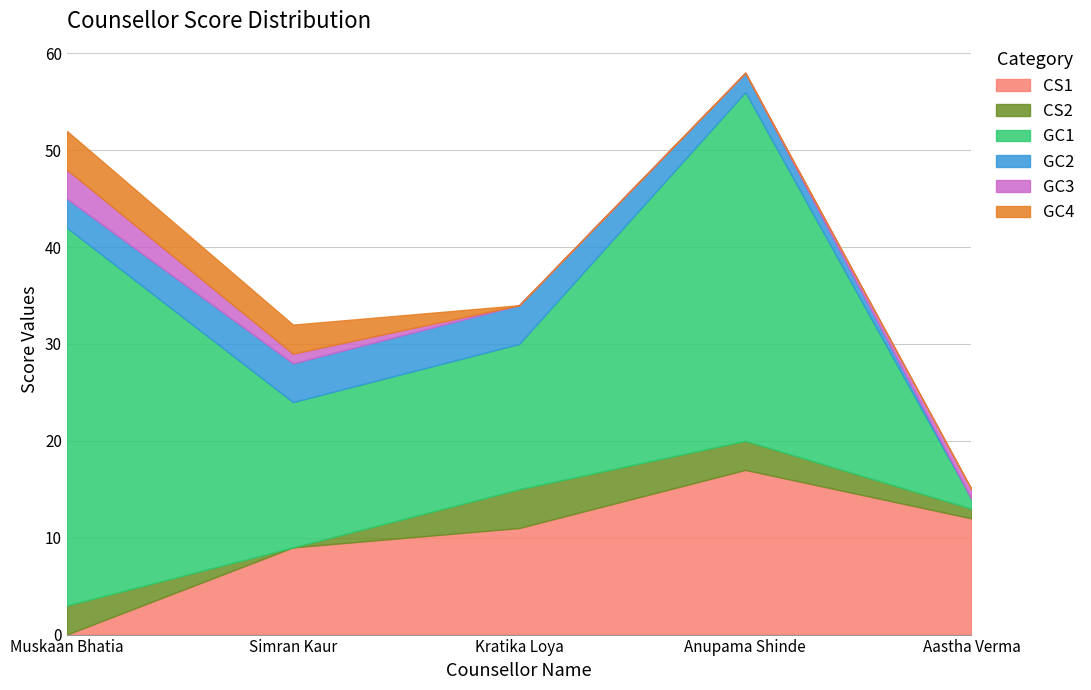

Is it true that GC1 equals 39 at Muskaan Bhatia?

True